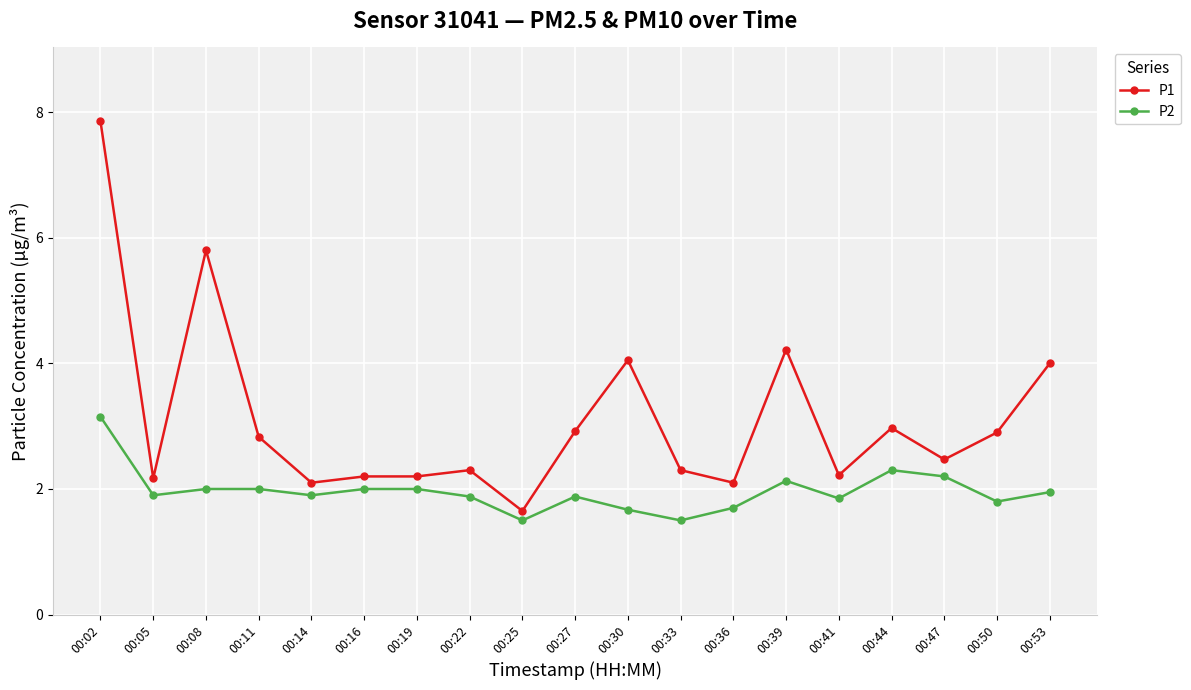

What is the average value of the P2 series?

2.0